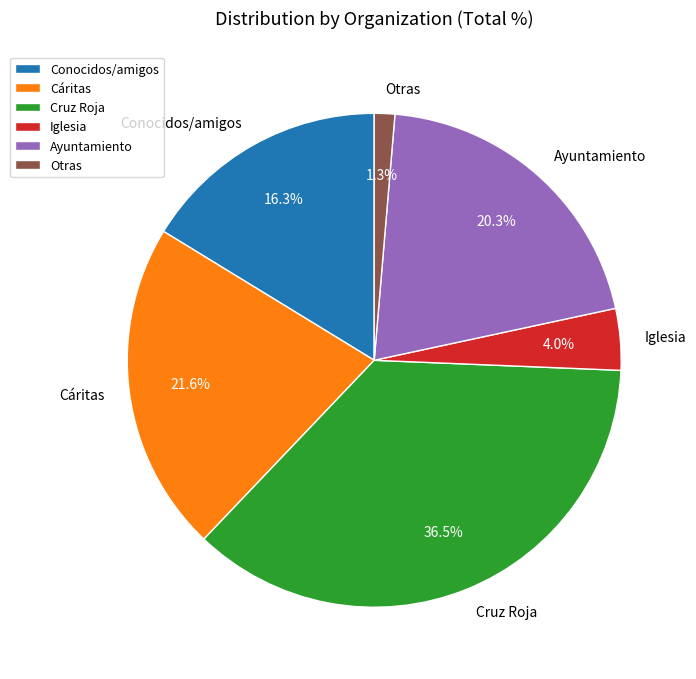

Between Otras and Conocidos/amigos, which is larger?

Conocidos/amigos